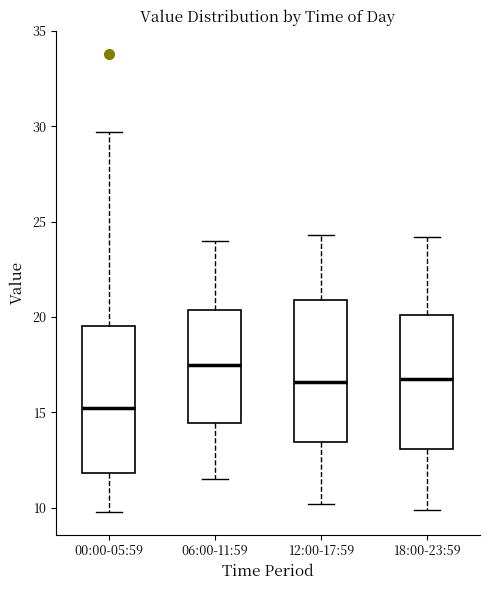

Reading left to right, transcribe this box plot: for each box, give where its median line is, the range the box spans, and where its two whiskers end, as read against the y-axis. The values are not printed on the chart, so give them approximately, as read against the axis.

00:00-05:59: median 15.5, box 12.0 to 19.5, whiskers 10.0 to 29.5
06:00-11:59: median 17.5, box 14.5 to 20.5, whiskers 11.5 to 24.0
12:00-17:59: median 16.5, box 13.5 to 21.0, whiskers 10.0 to 24.5
18:00-23:59: median 17.0, box 13.0 to 20.0, whiskers 10.0 to 24.0